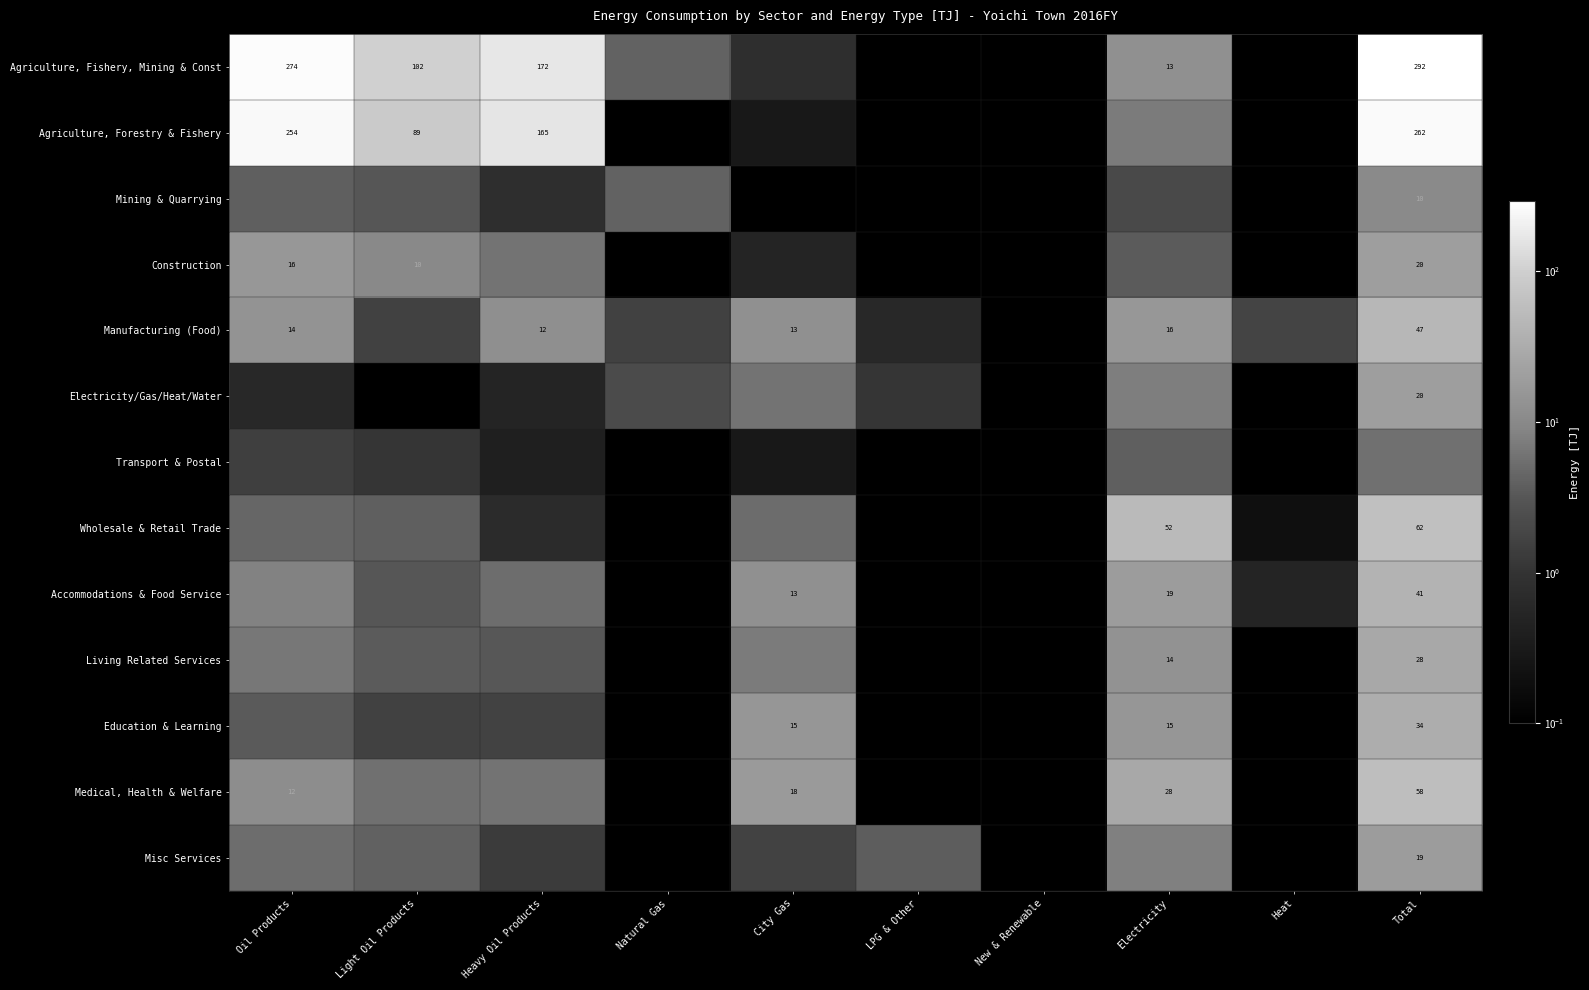

What is the total value across all series at Oil Products?

603.6